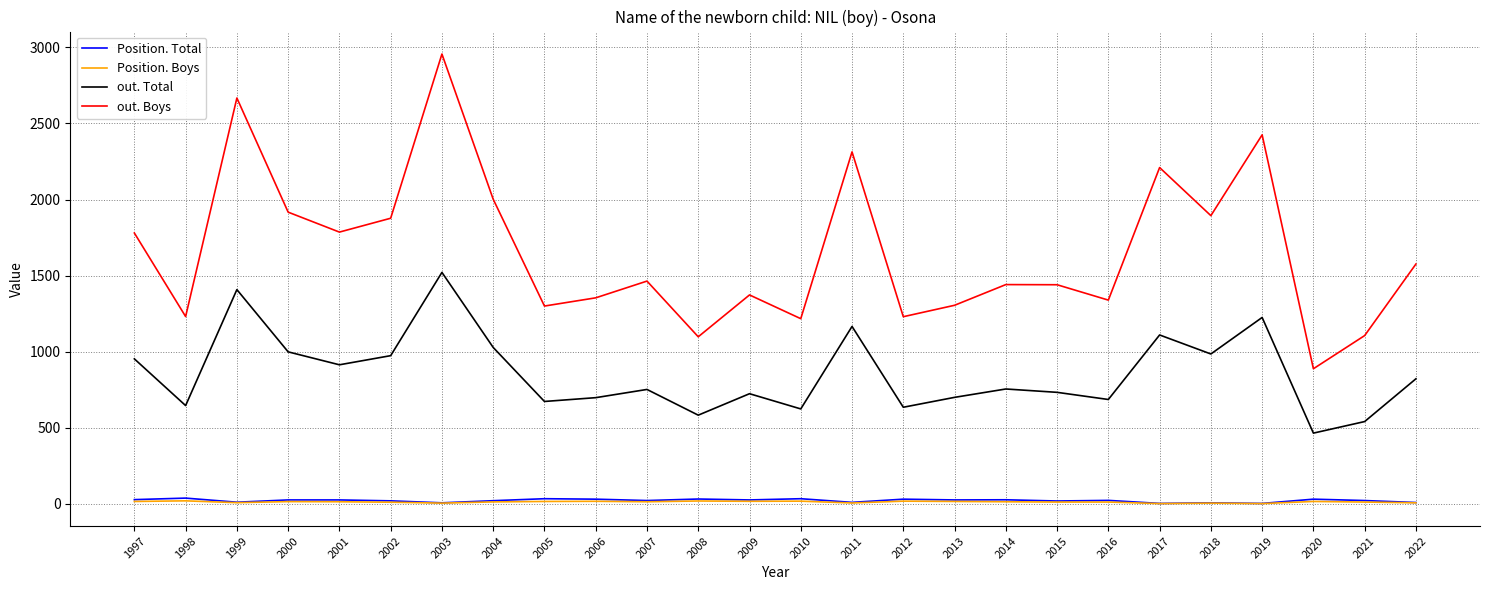

Is the value of Position. Total at 2004 greater than the value of out. Boys at 2000?

No